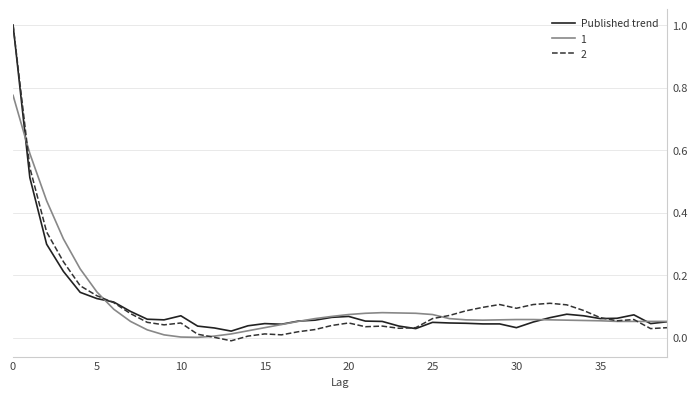

What are all the series names shown in the legend?

Published trend, 1, 2